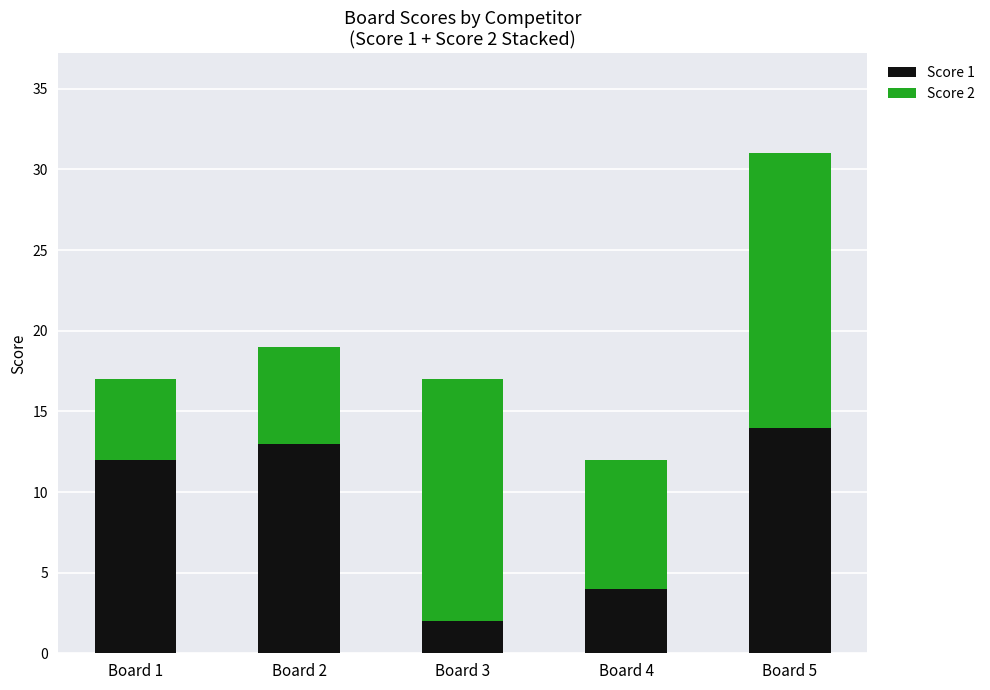

What is the difference between the second highest and minimum values in the Score 1 series?

11